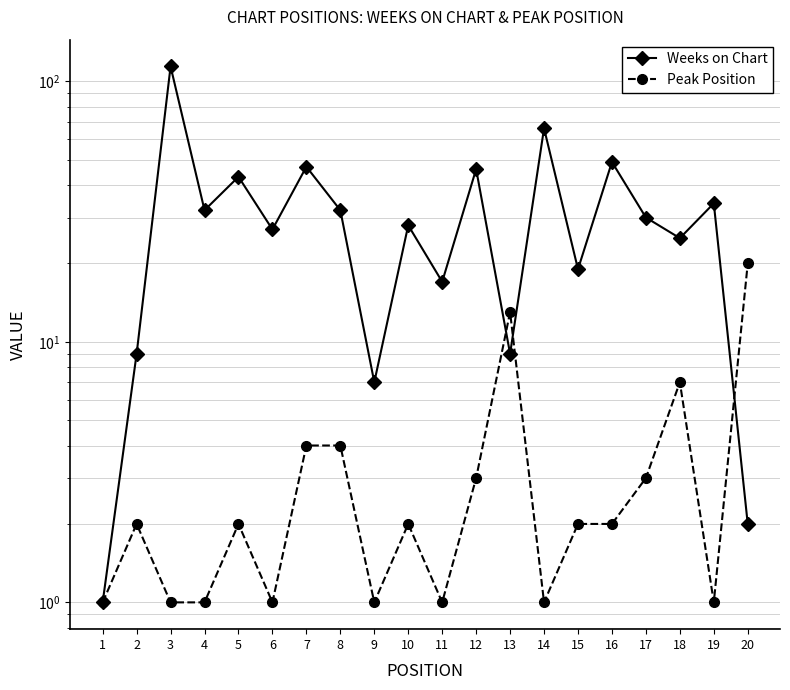

Which series changed the most between 7 and 13?

Weeks on Chart